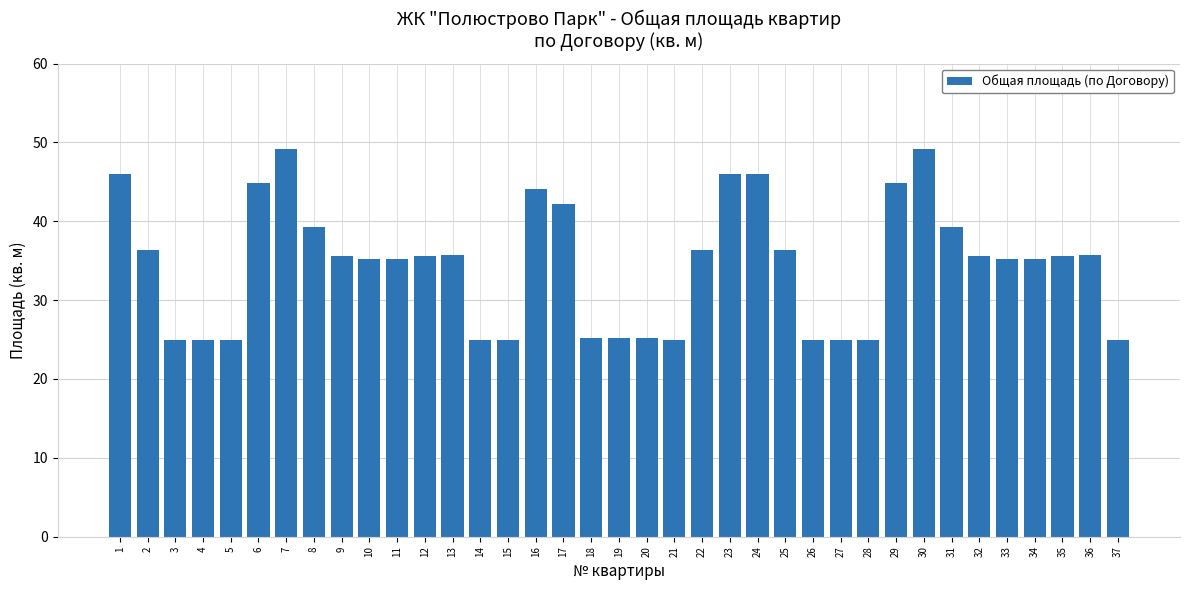

Are the bars grouped side by side (vs. stacked)?

No